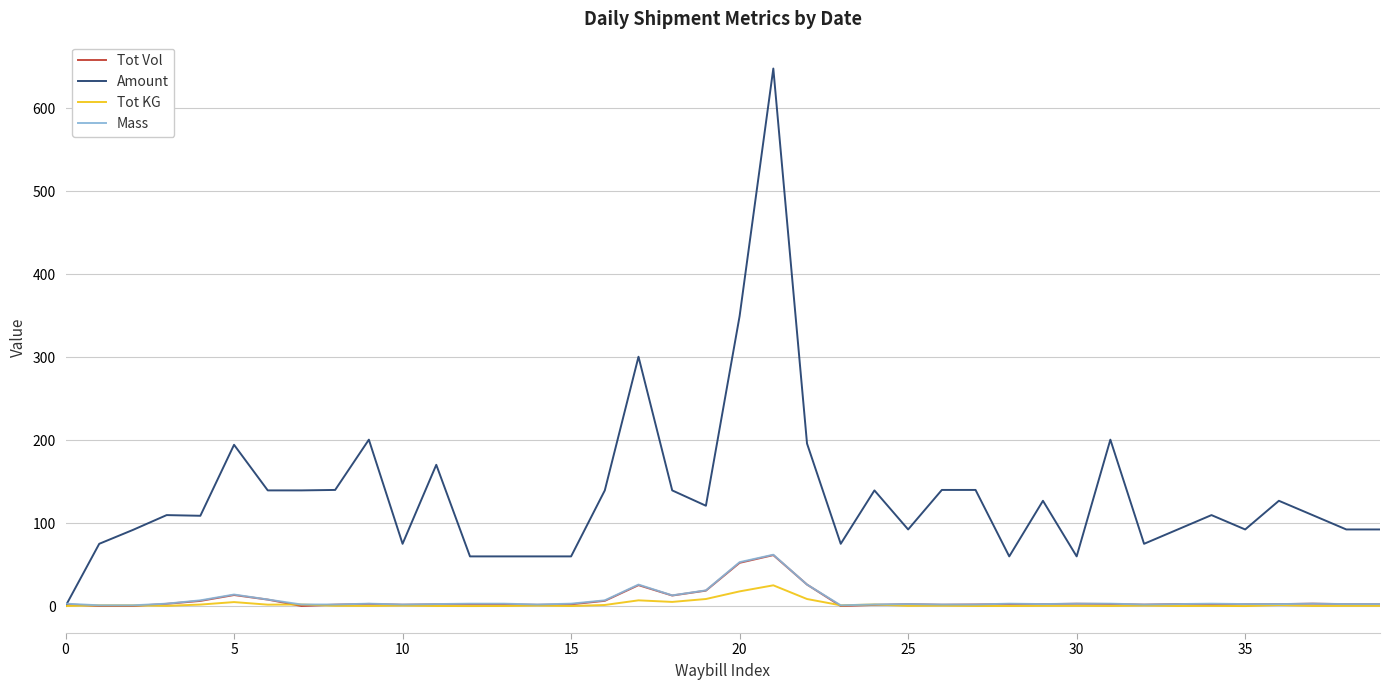

Which series has the largest range (max minus min)?

Amount